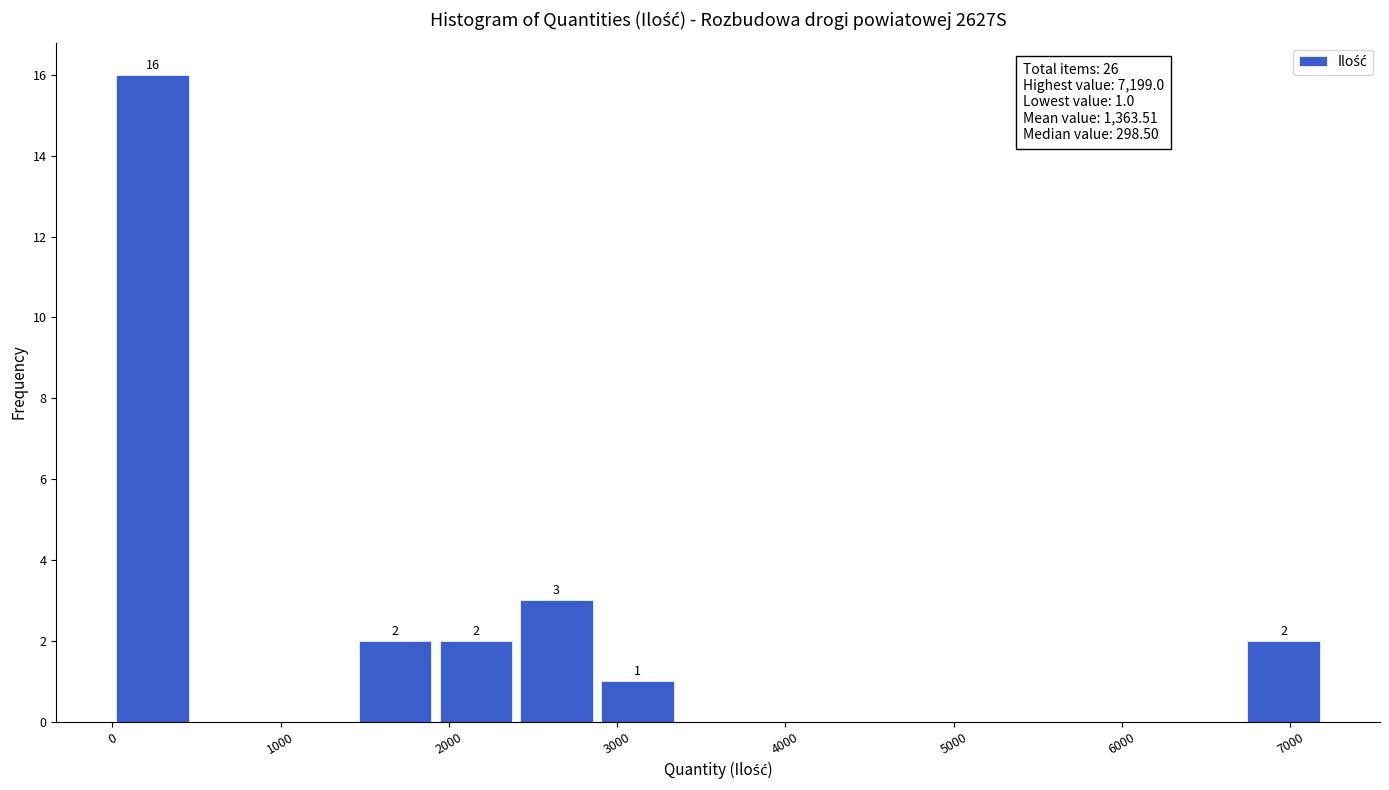

Over which range of the x-axis is the bar tallest?

0 to 500